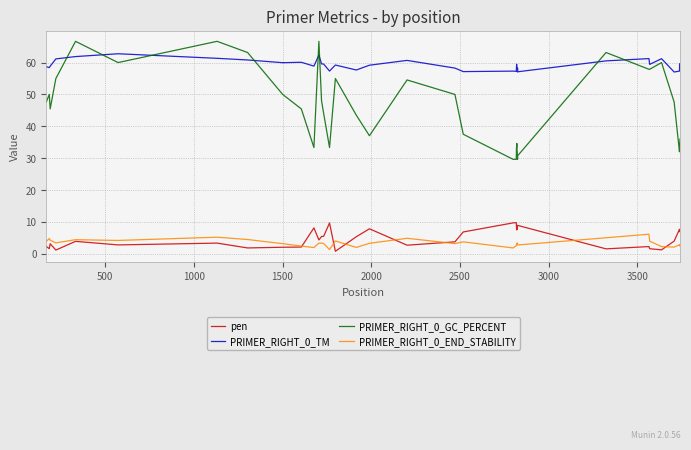

Rank the series by their maximum value, from highest to lowest.

PRIMER_RIGHT_0_GC_PERCENT, PRIMER_RIGHT_0_TM, pen, PRIMER_RIGHT_0_END_STABILITY